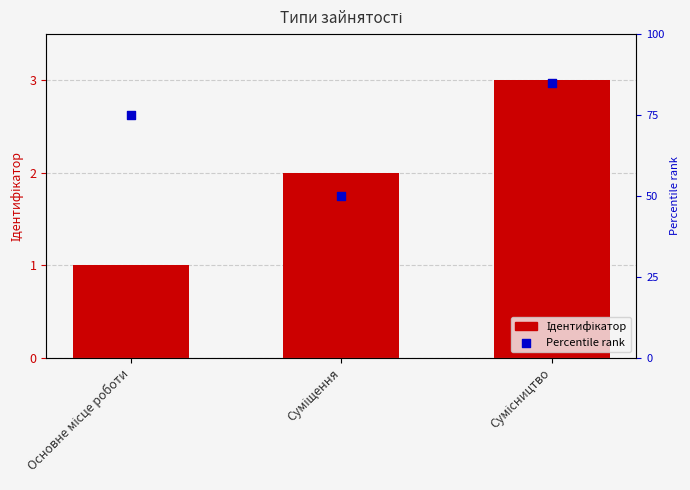

What is the total value across all series at Основне місце роботи?

76